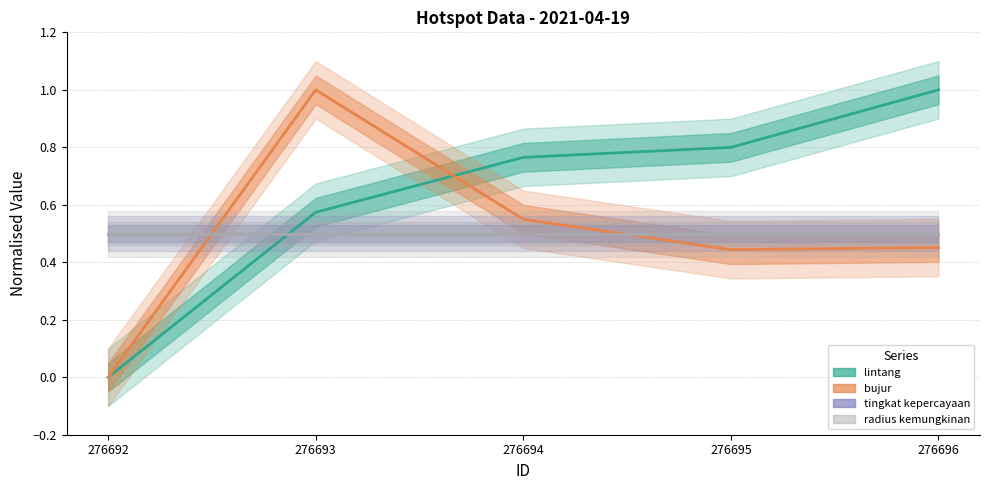

What value does the lintang series have at 276695?

0.8